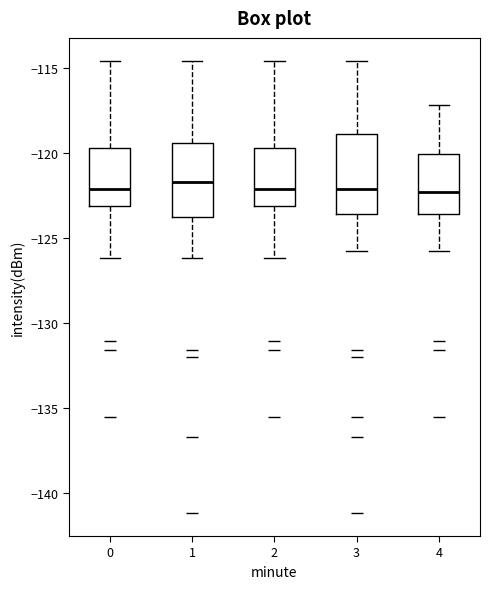

Reading left to right, read every box against the y-axis: the position of its median line, the range the box covers, and the ends of its whiskers. The values are not printed on the chart, so give them approximately, as read against the axis.

0: median -122.0, box -123.0 to -119.5, whiskers -126.0 to -114.5
1: median -121.5, box -123.5 to -119.5, whiskers -126.0 to -114.5
2: median -122.0, box -123.0 to -119.5, whiskers -126.0 to -114.5
3: median -122.0, box -123.5 to -119.0, whiskers -126.0 to -114.5
4: median -122.5, box -123.5 to -120.0, whiskers -126.0 to -117.0